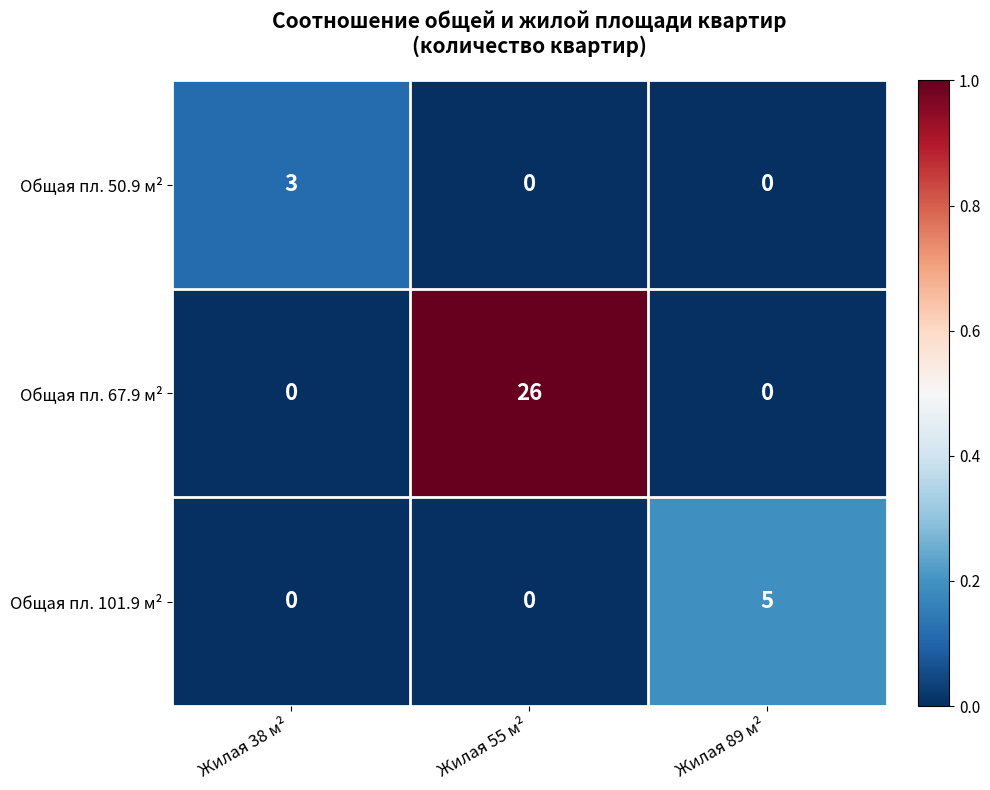

Count the number of data series in this chart.

3